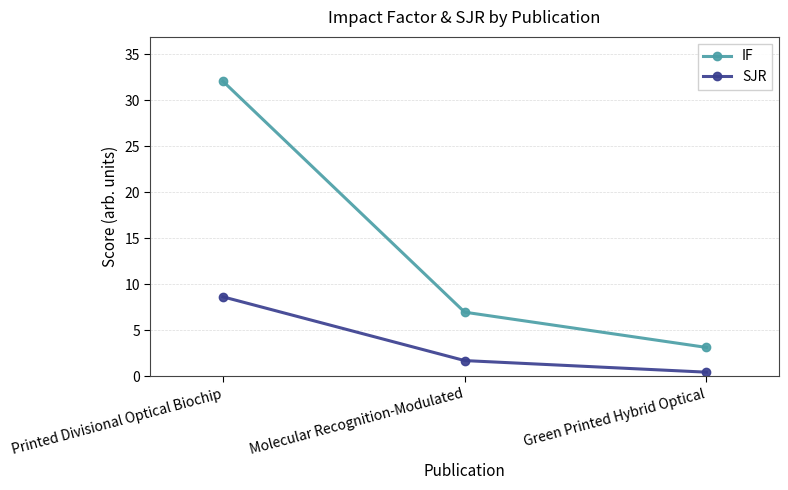

What is the label of the 1st point from the left?

Printed Divisional Optical Biochip